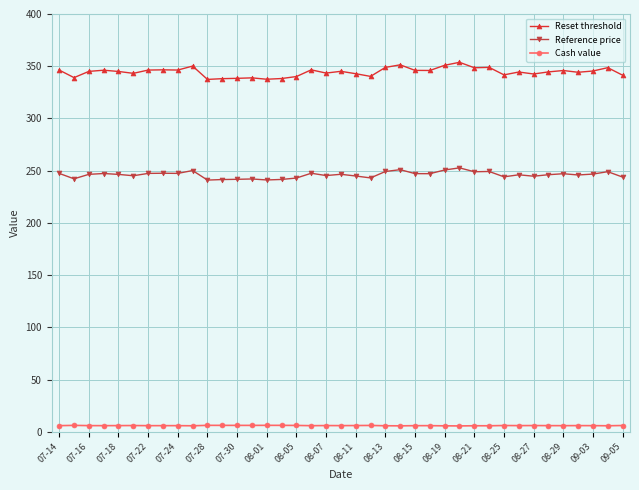

Which series has the largest total across all categories?

Reset threshold